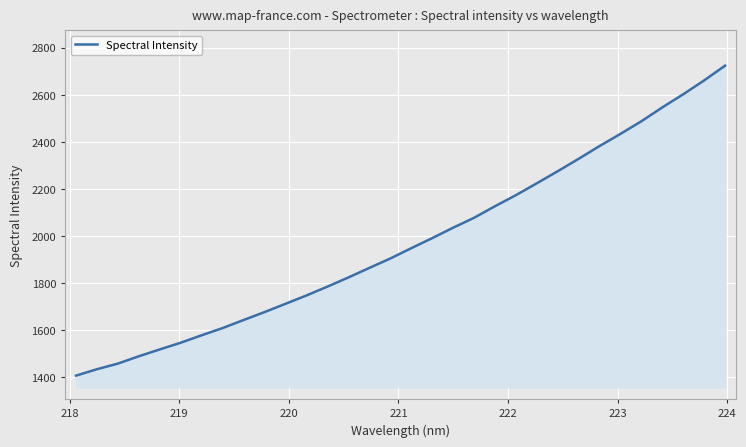

What is the minimum value shown in the chart?

1407.3